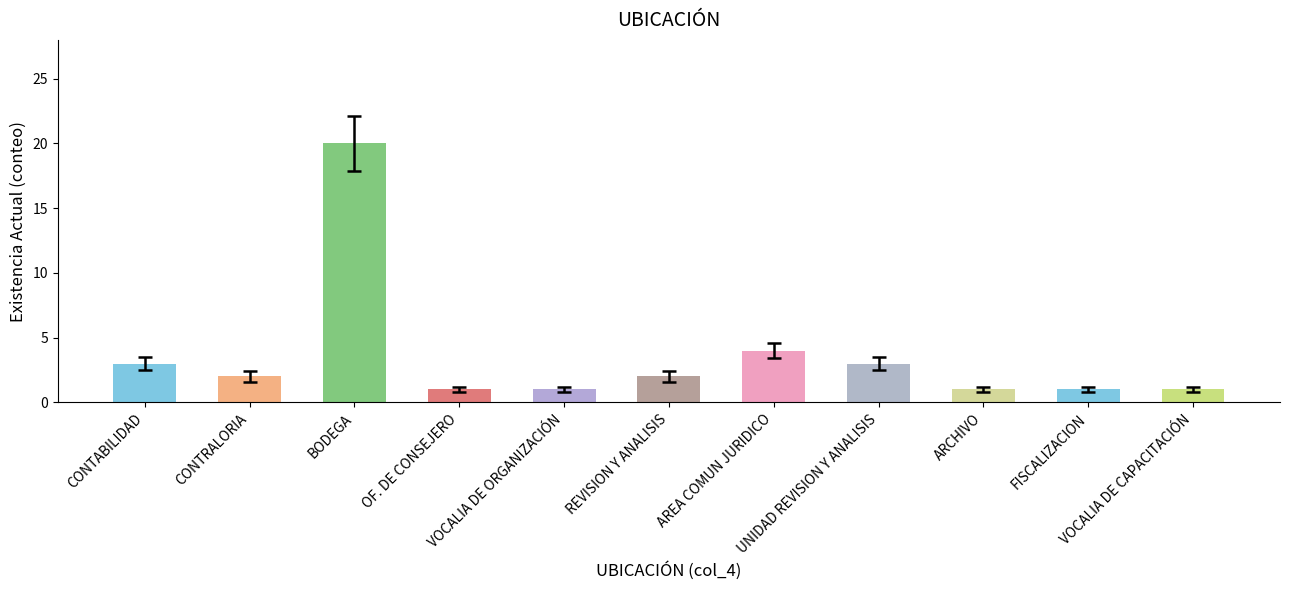

What is the maximum value shown in the chart?

20